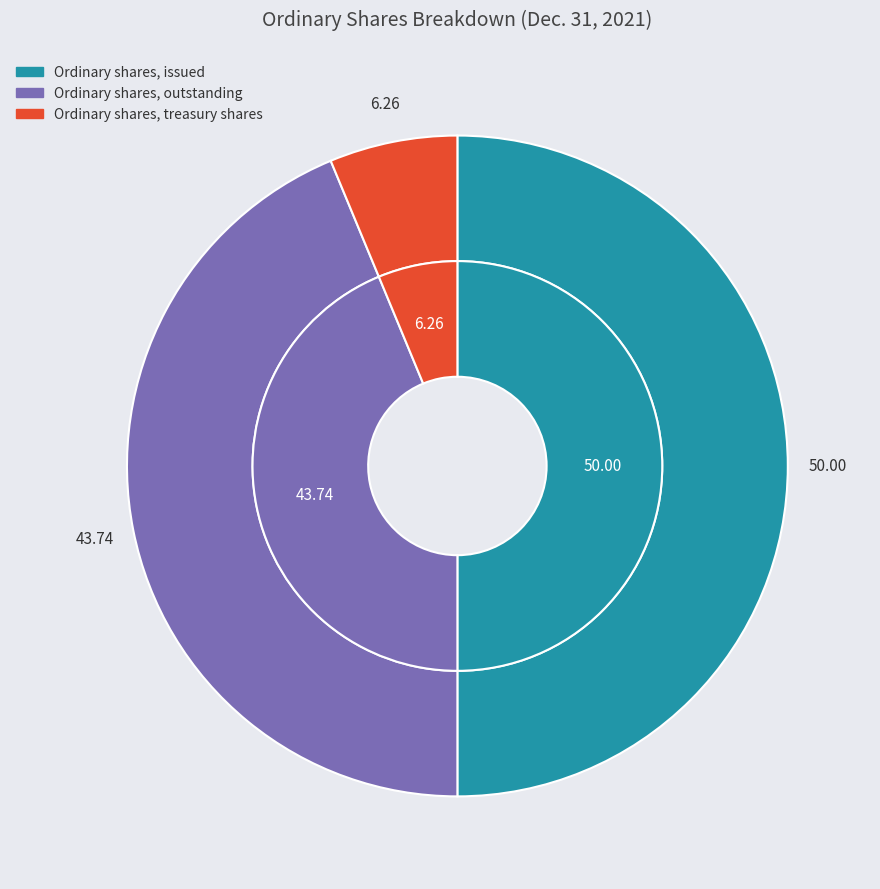

Which category has the smallest portion of the pie?

Ordinary shares, treasury shares